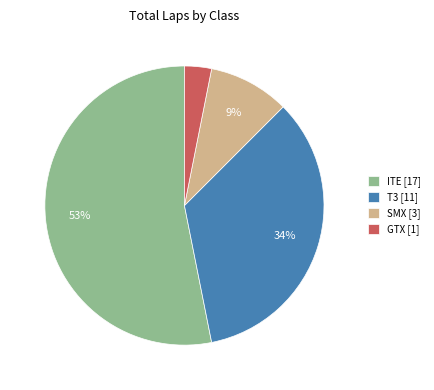

Count the number of slices in the pie.

4